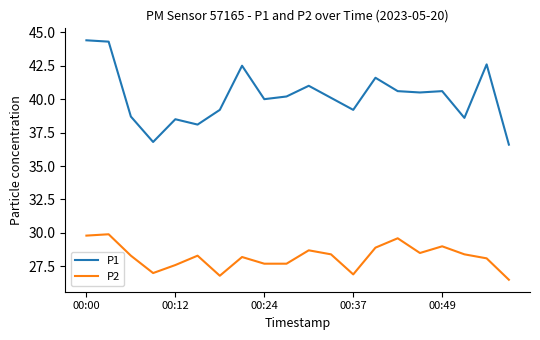

List the series in order of their peak value, lowest first.

P2, P1